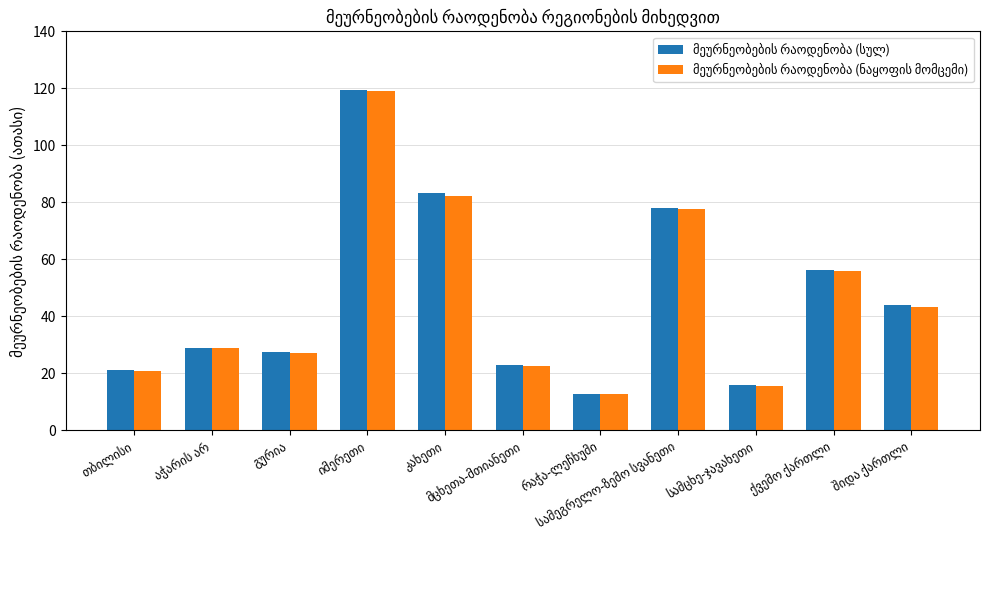

How many distinct data groups are displayed?

2